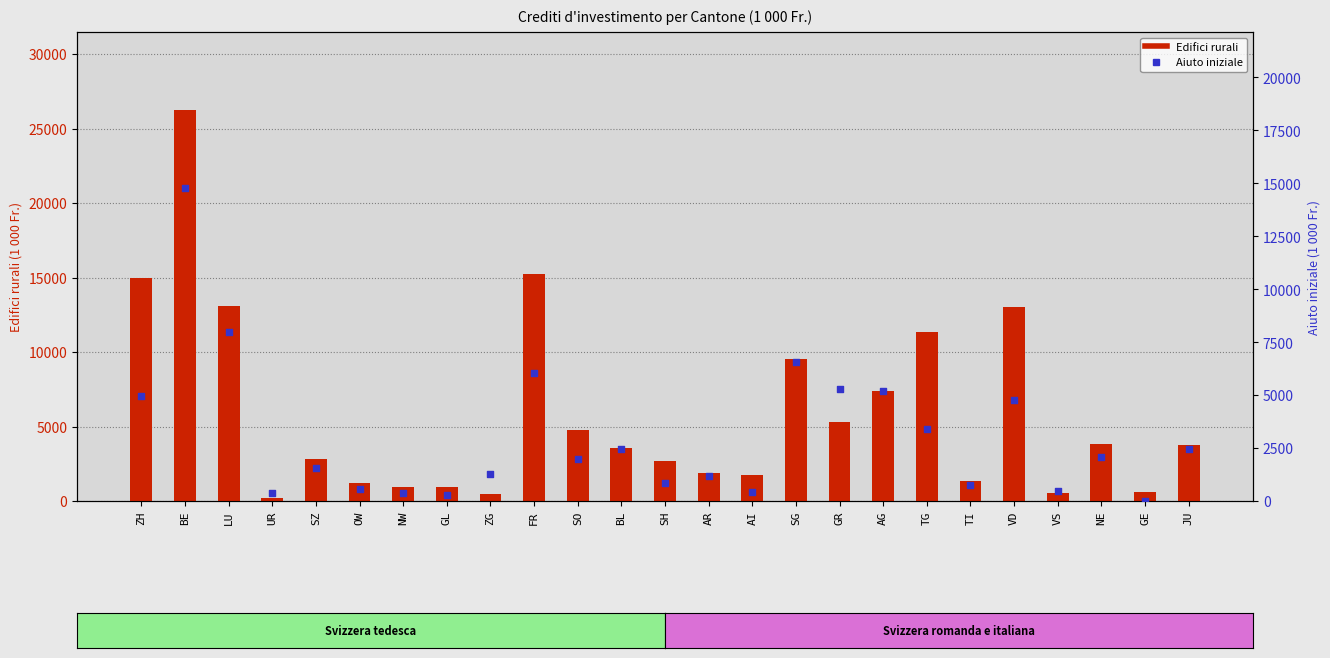

Which series contains the highest Y value?

Edifici rurali